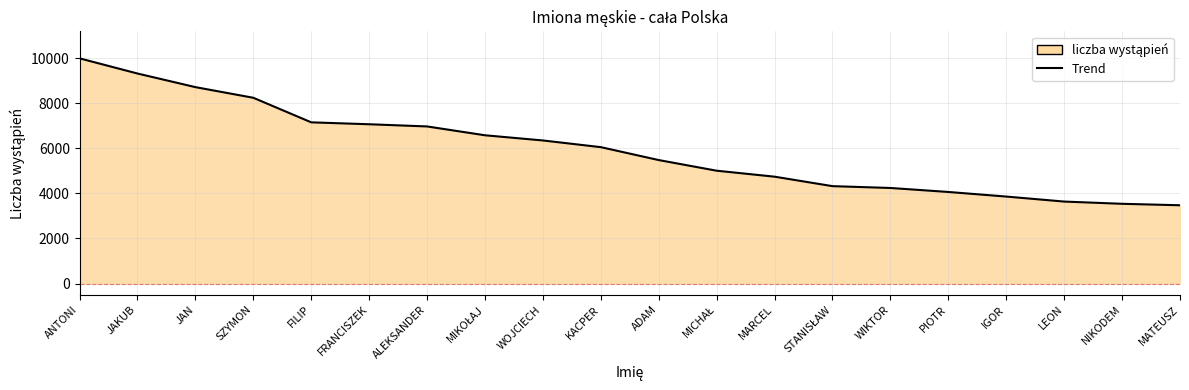

Reading left to right, what are all the values shown in this chart?

9989	9316	8712	8240	7150	7065	6968	6576	6346	6049	5476	5004	4739	4319	4238	4061	3857	3635	3536	3471